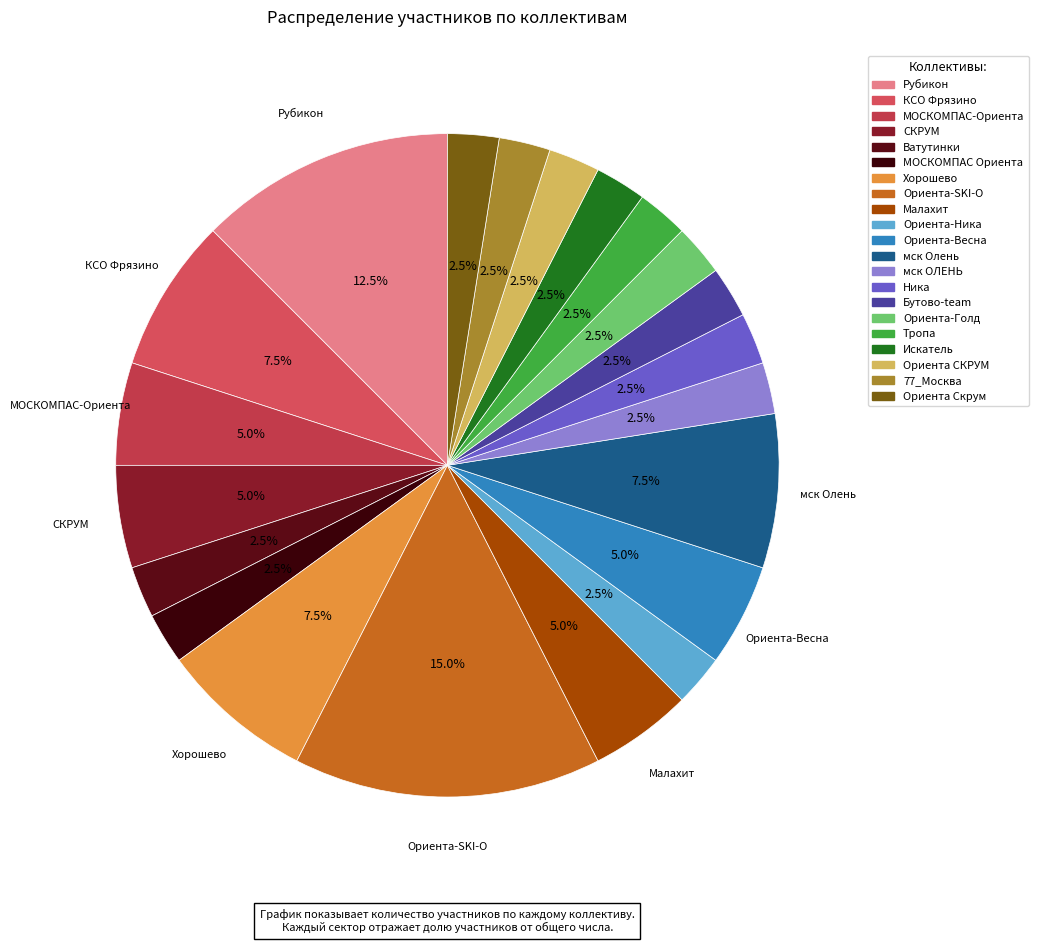

Count the number of slices in the pie.

21